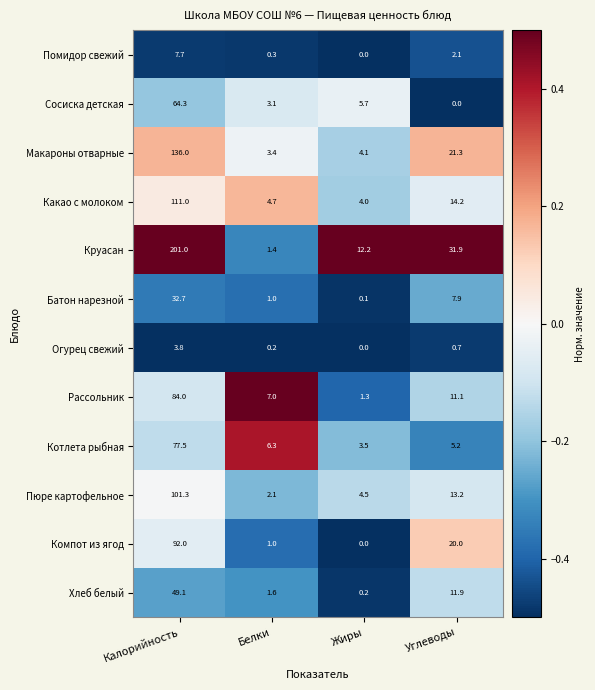

Is it true that Сосиска детская equals 1.8 at Белки?

False